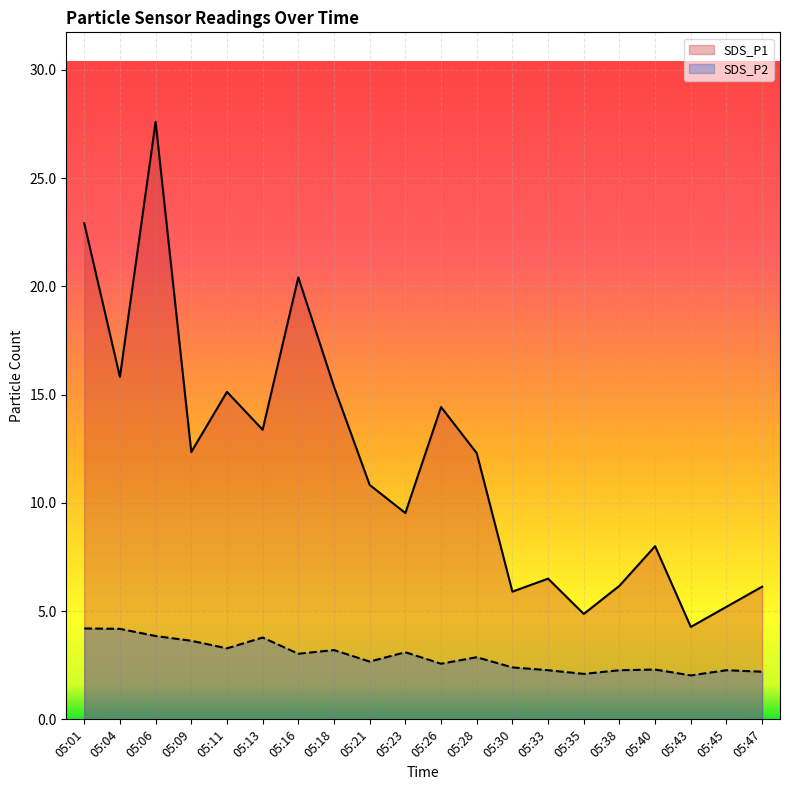

What is the difference between the highest and lowest values at 05:26?

11.9